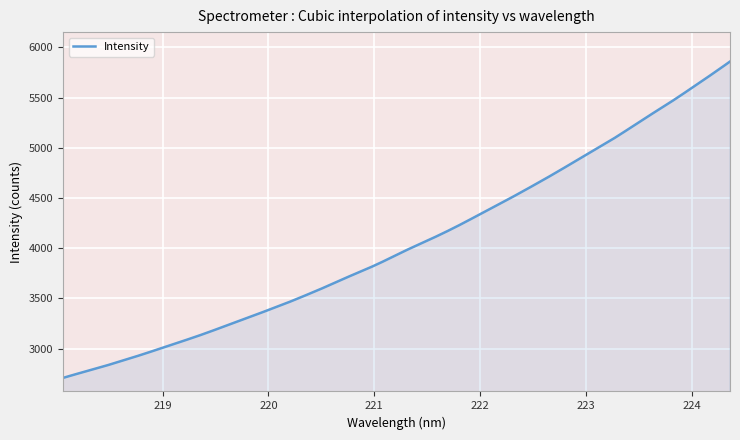

What is the difference between the maximum and minimum values?

3150.6